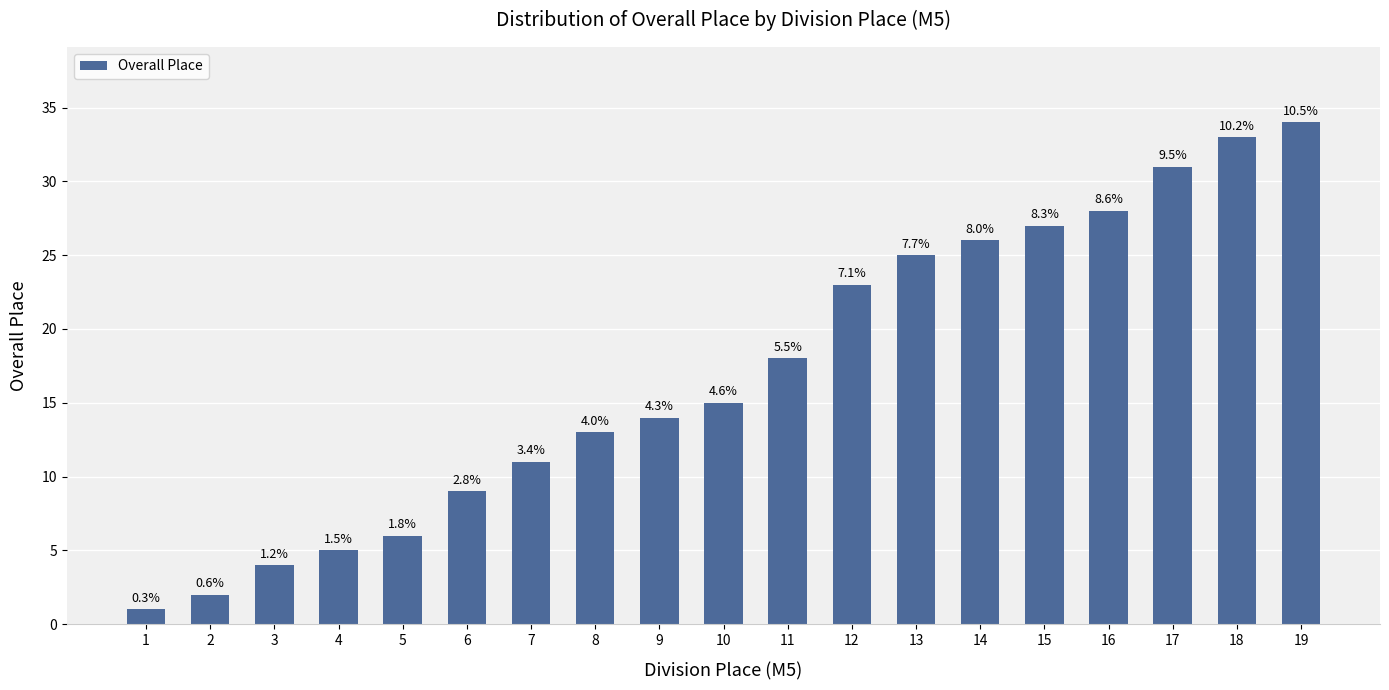

What is the difference between the second highest and minimum values?

32